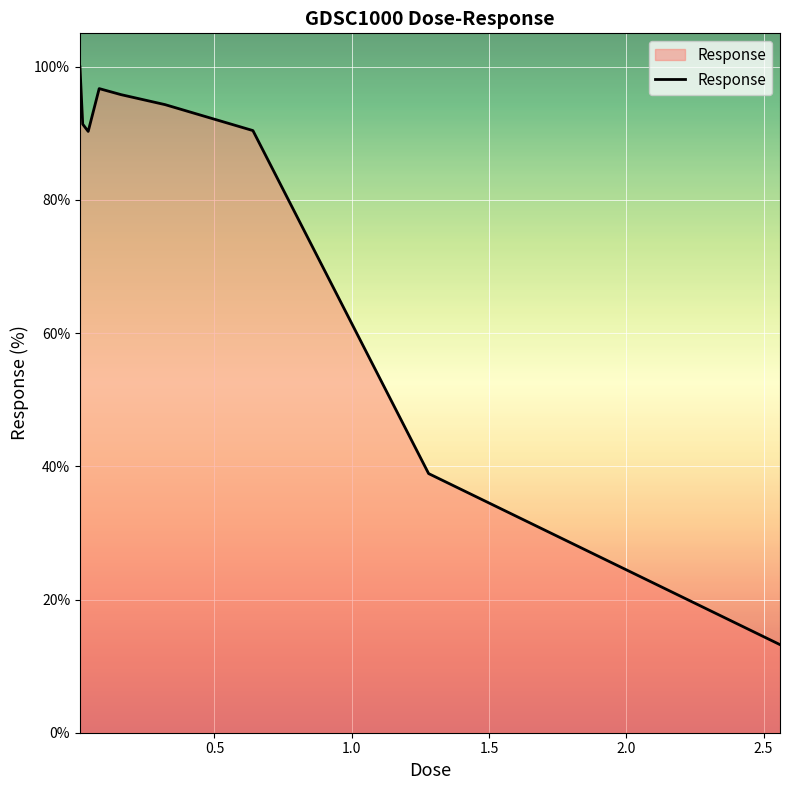

What is the difference between the maximum and minimum values?

86.7